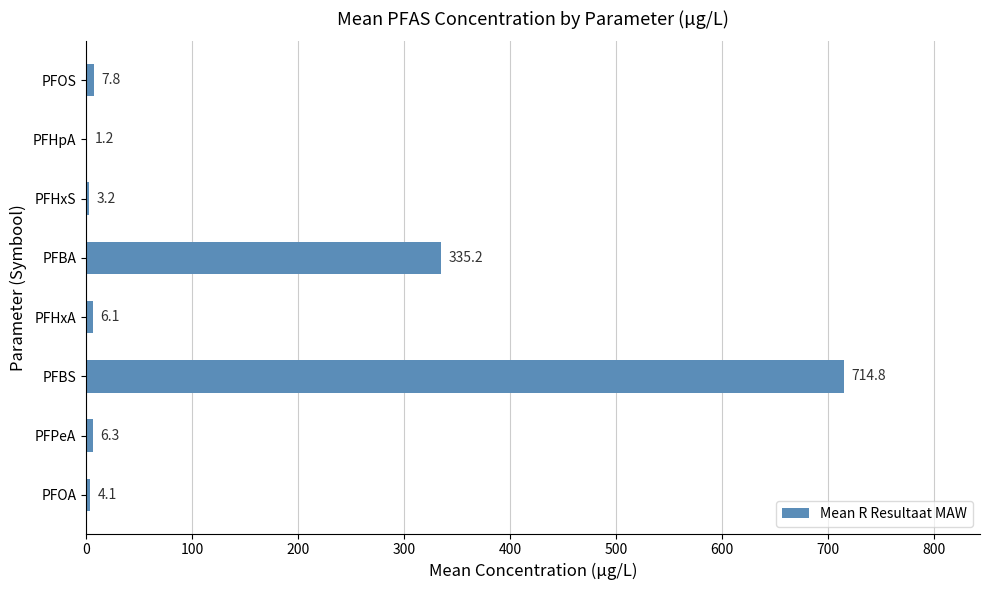

Between PFPeA and PFHxA, which is larger?

PFPeA